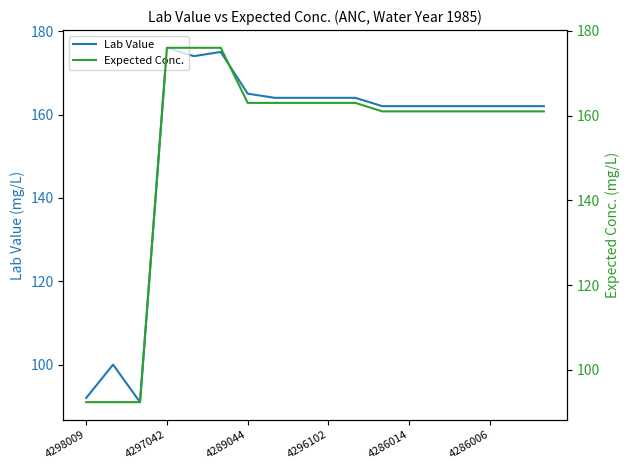

What is the lowest value of the Lab Value series?

91